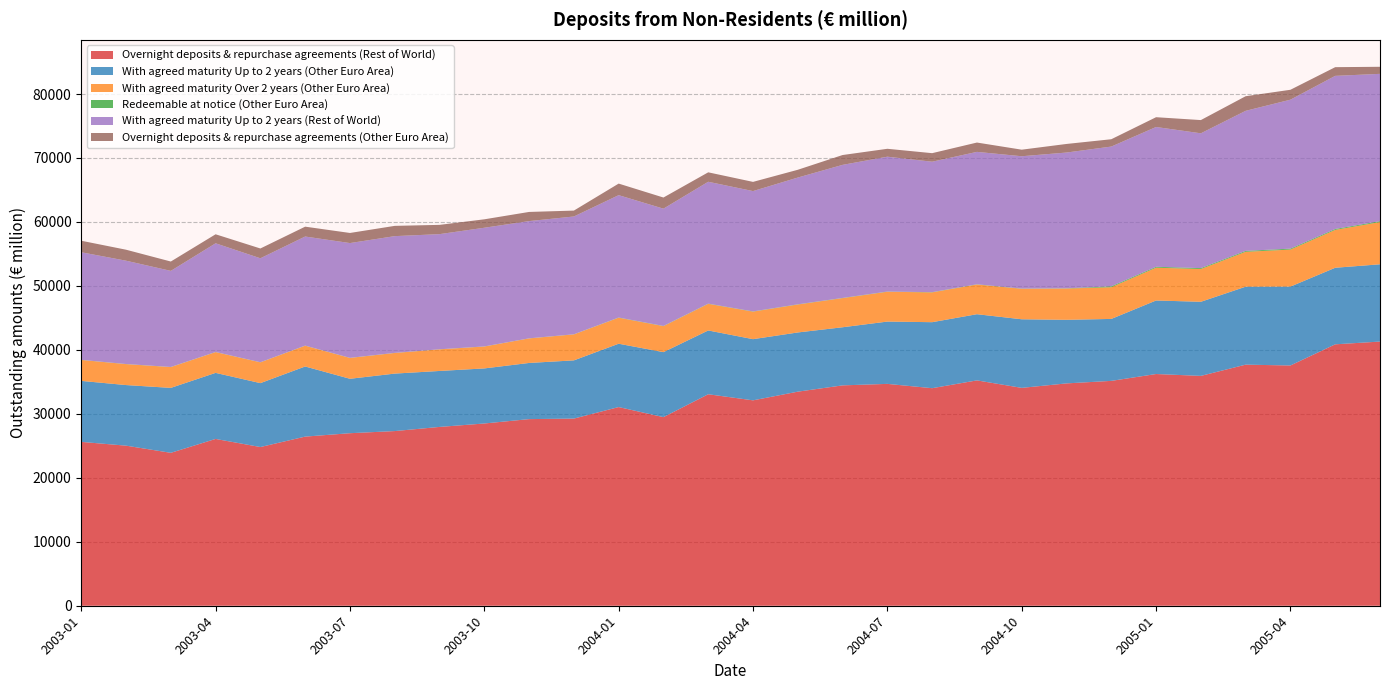

Reading right to left, transcribe all the data shown in this chart.

Overnight deposits & repurchase agreements (Rest of World): 41300	40869	37561	37691	35934	36226	35154	34760	34061	35230	34011	34684	34452	33467	32111	33064	29486	31060	29259	29176	28492	27955	27307	26973	26441	24812	26078	23906	25026	25617
With agreed maturity Up to 2 years (Other Euro Area): 12081	11970	12332	12188	11586	11496	9686	9942	10724	10347	10320	9742	9085	9257	9565	9972	10162	9903	9102	8781	8610	8750	8986	8509	10964	9991	10328	10153	9474	9535
With agreed maturity Over 2 years (Other Euro Area): 6602	5917	5789	5453	5121	5127	4958	4889	4764	4646	4659	4662	4552	4367	4303	4159	4062	4065	4060	3833	3422	3374	3222	3258	3247	3248	3245	3252	3272	3269
Redeemable at notice (Other Euro Area): 141	145	146	145	143	142	143	34	34	33	35	32	33	33	36	35	34	32	17	17	17	16	17	16	17	17	18	18	19	20
With agreed maturity Up to 2 years (Rest of World): 23030	23939	23288	21897	21076	21855	21846	21227	20690	20701	20394	21083	20804	19818	18811	19054	18334	19130	18417	18328	18554	18000	18251	17943	17054	16254	16996	15023	16153	16822
Overnight deposits & repurchase agreements (Other Euro Area): 1104	1359	1549	2282	2067	1530	1144	1342	1026	1457	1335	1235	1537	1215	1438	1475	1741	1807	921	1430	1318	1449	1605	1579	1541	1530	1408	1461	1717	1801